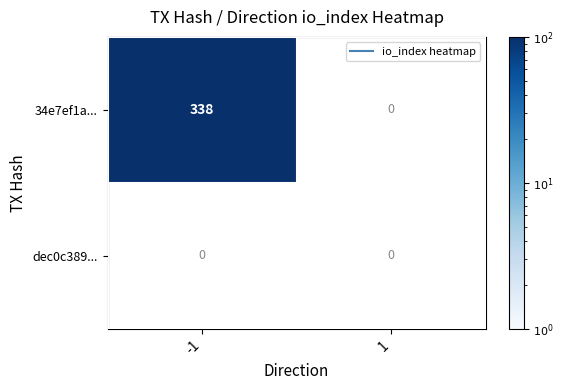

The value of dec0c389... at -1 is 0. True or false?

True